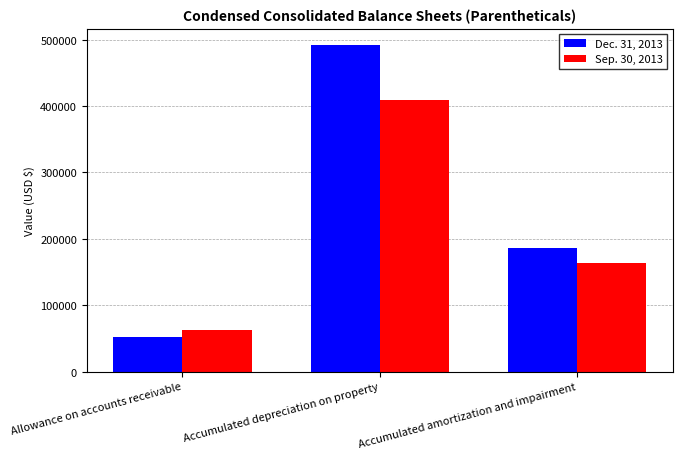

What value does the Sep. 30, 2013 series have at Accumulated amortization and impairment, to the nearest 10?

163400